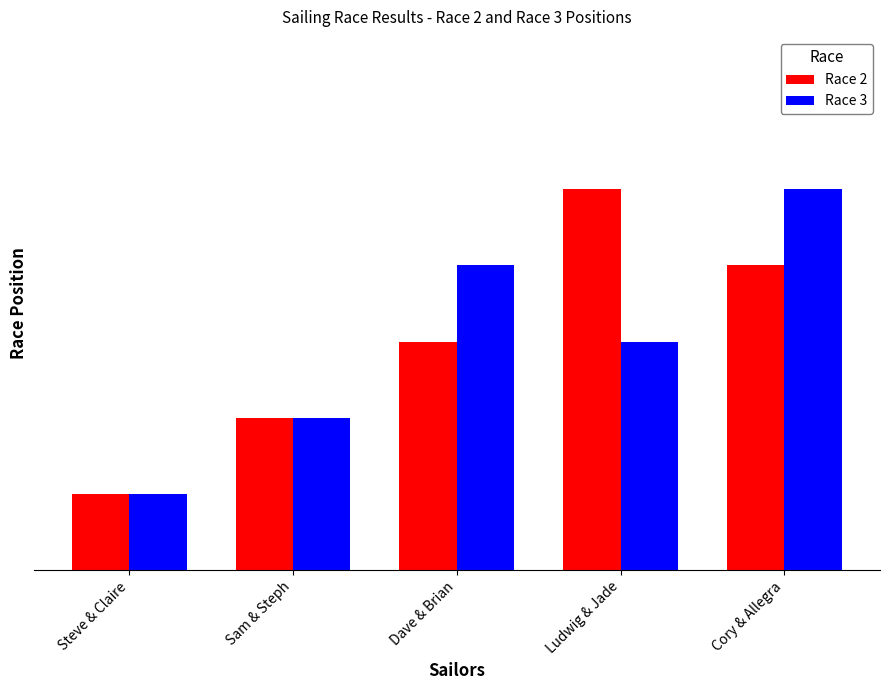

Does the chart contain stacked bars?

No